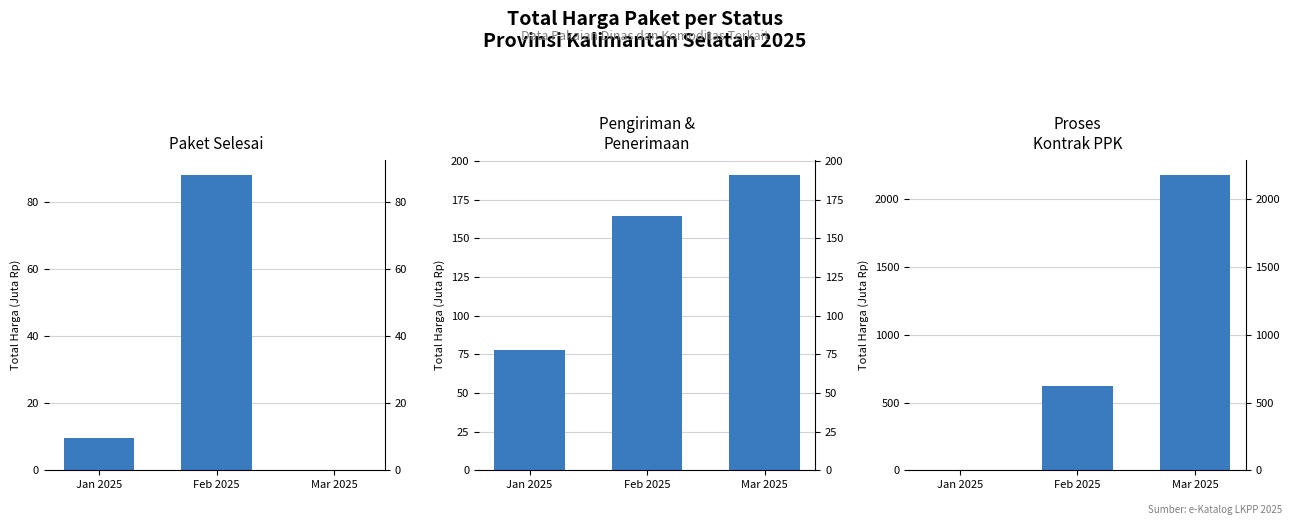

What is the sum of all Pengiriman &
Penerimaan values?

433.9